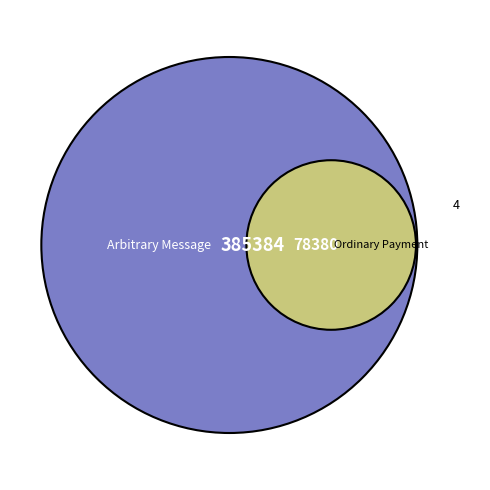

How many slices are in this pie chart?

2